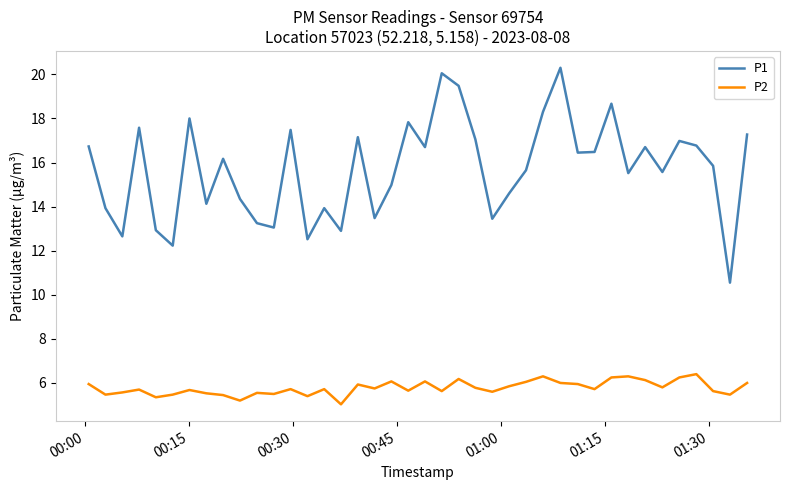

Which series has the largest total across all categories?

P1